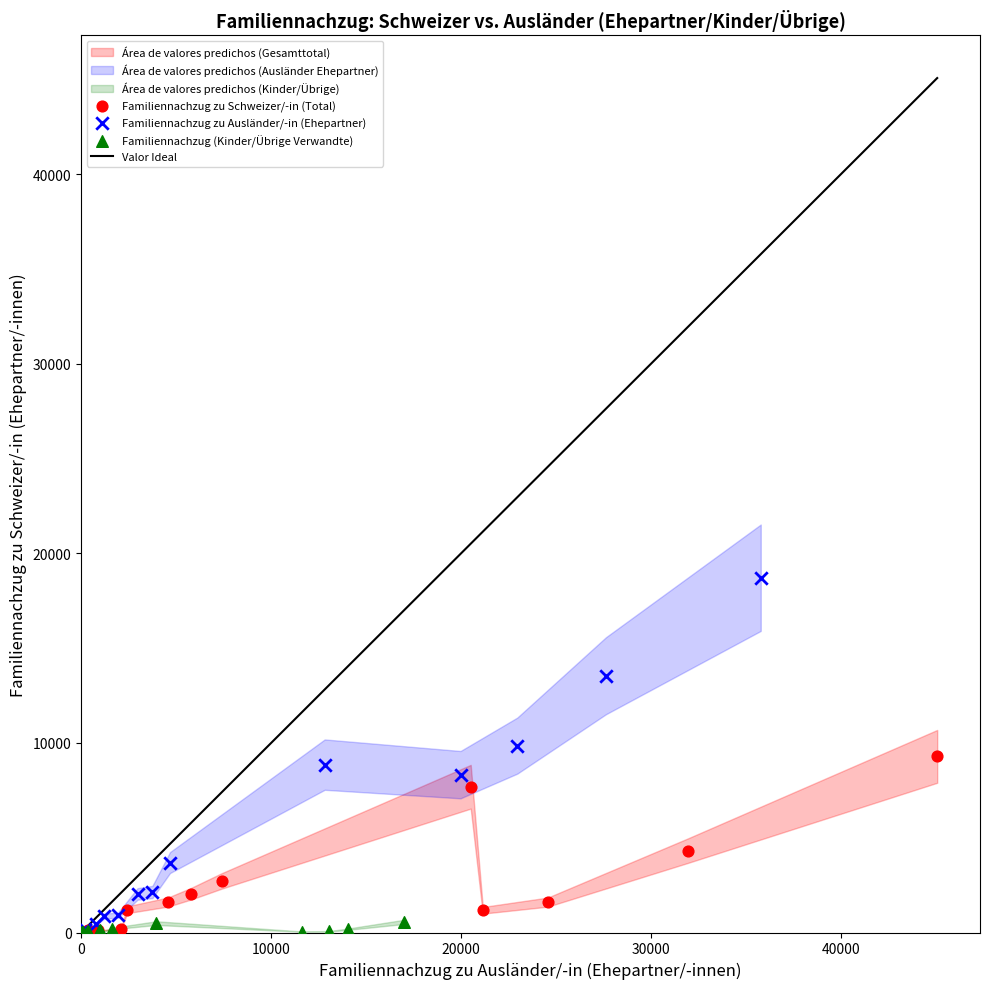

Which series has the largest Y range (max minus min)?

Familiennachzug zu Ausländer/-in (Ehepartner)